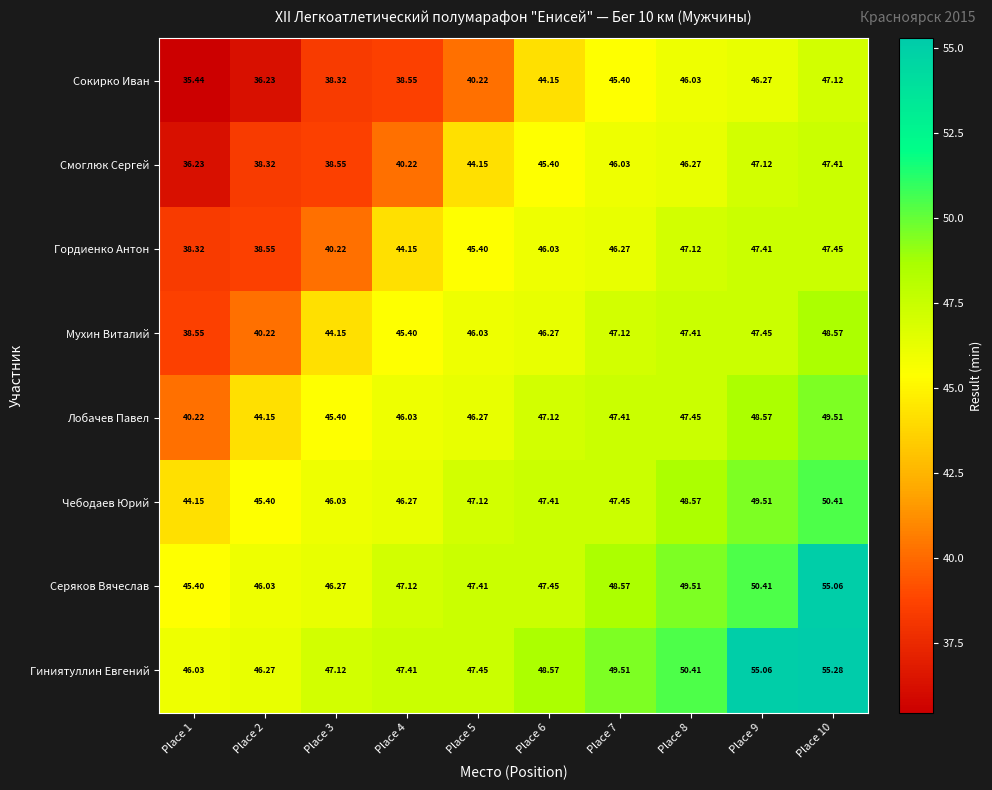

List the series in order of their peak value, highest first.

Гиниятуллин Евгений, Серяков Вячеслав, Чебодаев Юрий, Лобачев Павел, Мухин Виталий, Гордиенко Антон, Смоглюк Сергей, Сокирко Иван